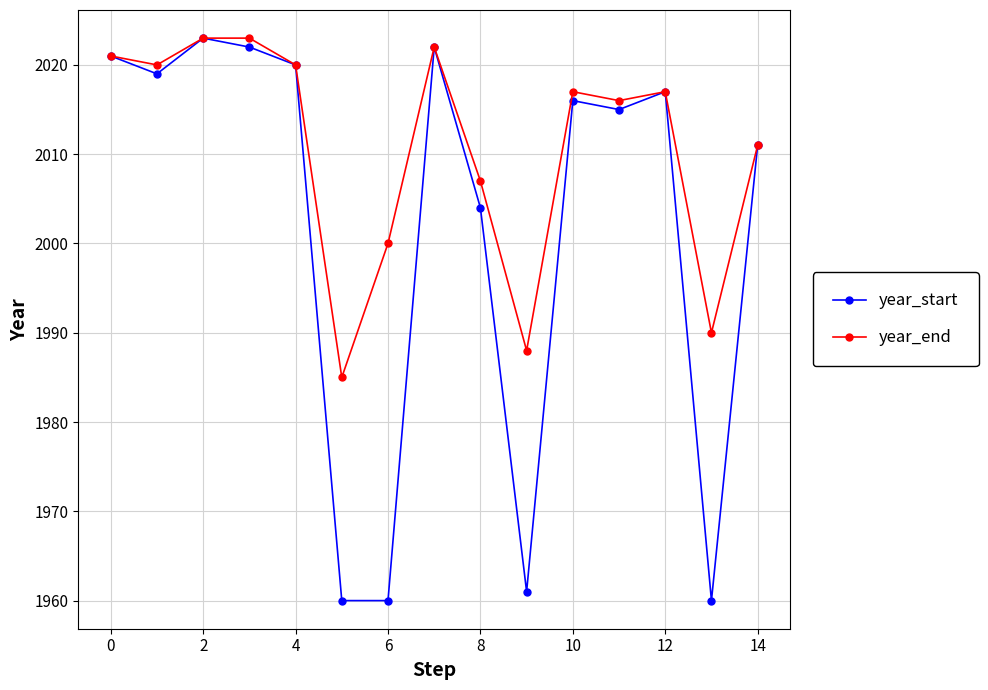

What is the difference between the maximum and second lowest values in the year_start series?

63